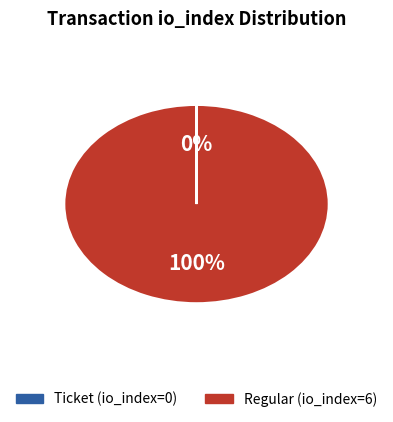

Which category accounts for the majority?

Regular